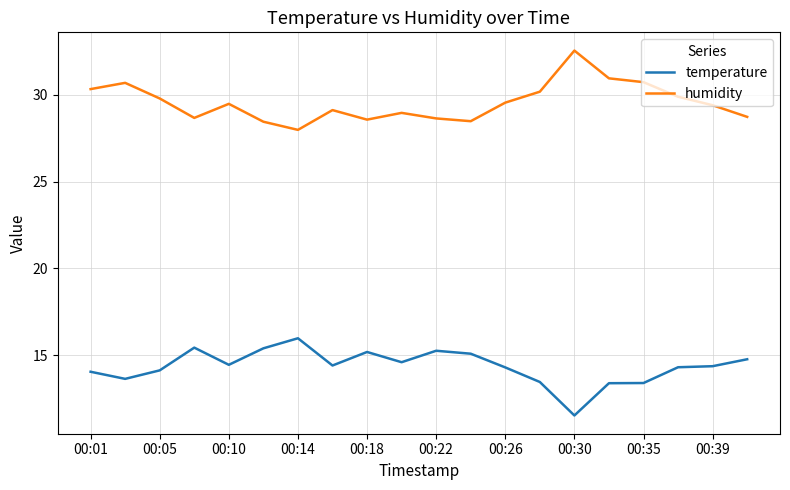

What is the lowest value of the humidity series?

28.0